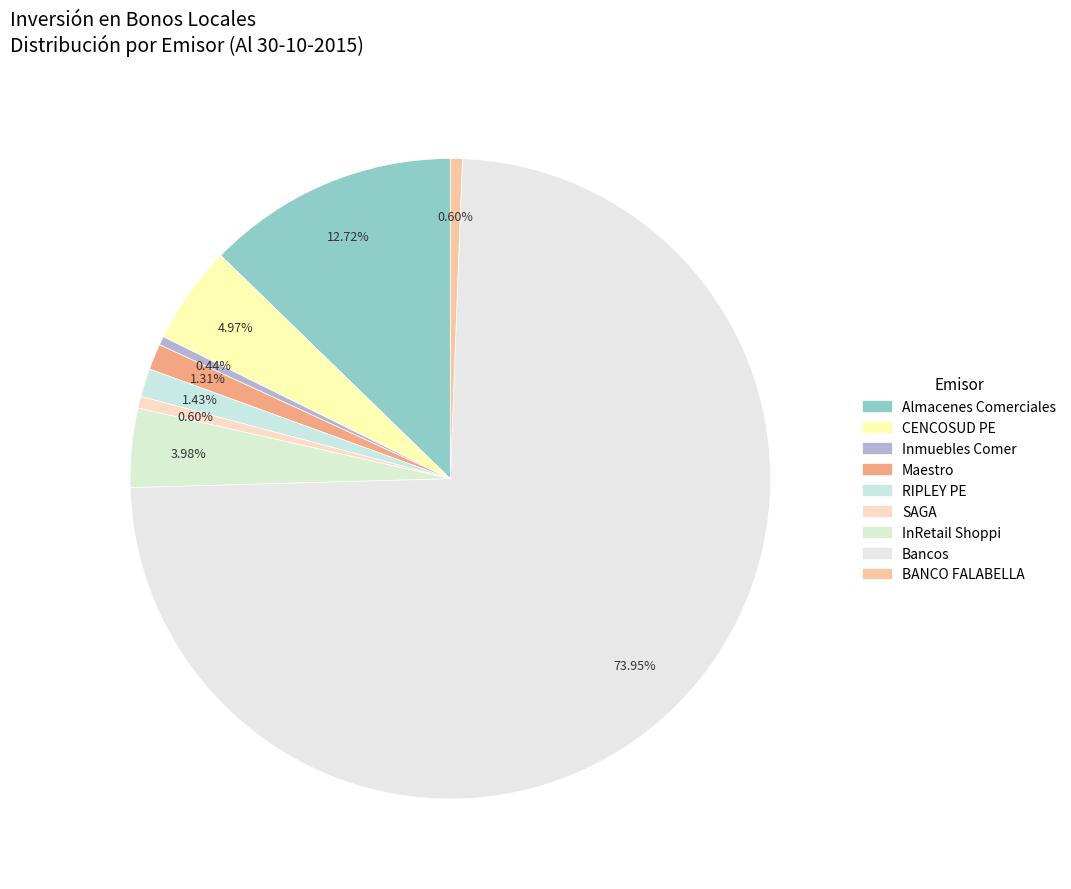

Combined, what portion of the pie is Bancos and Almacenes Comerciales?

86.7%